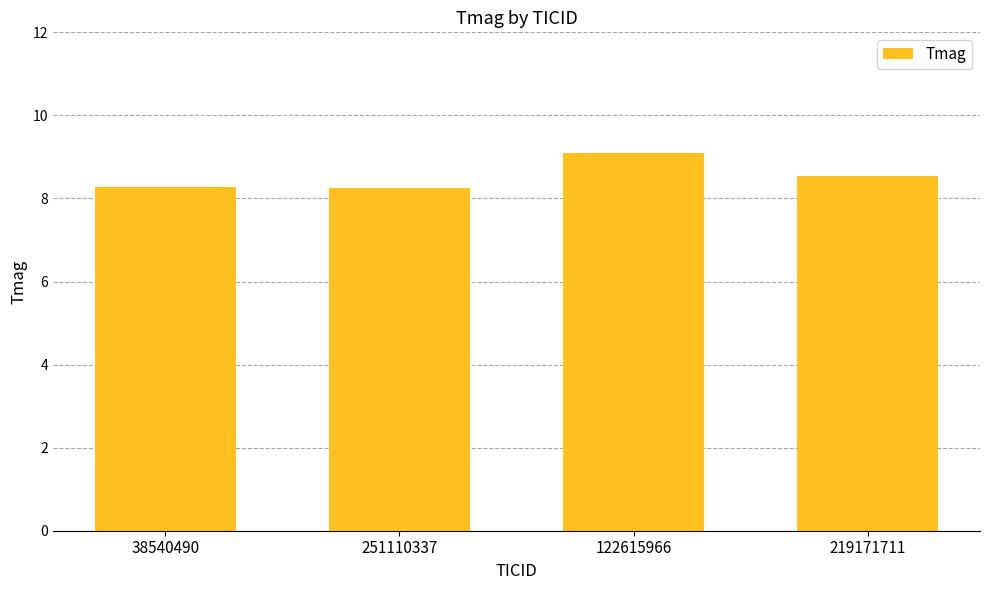

What is the sum of the values at 219171711 and 38540490?

16.8